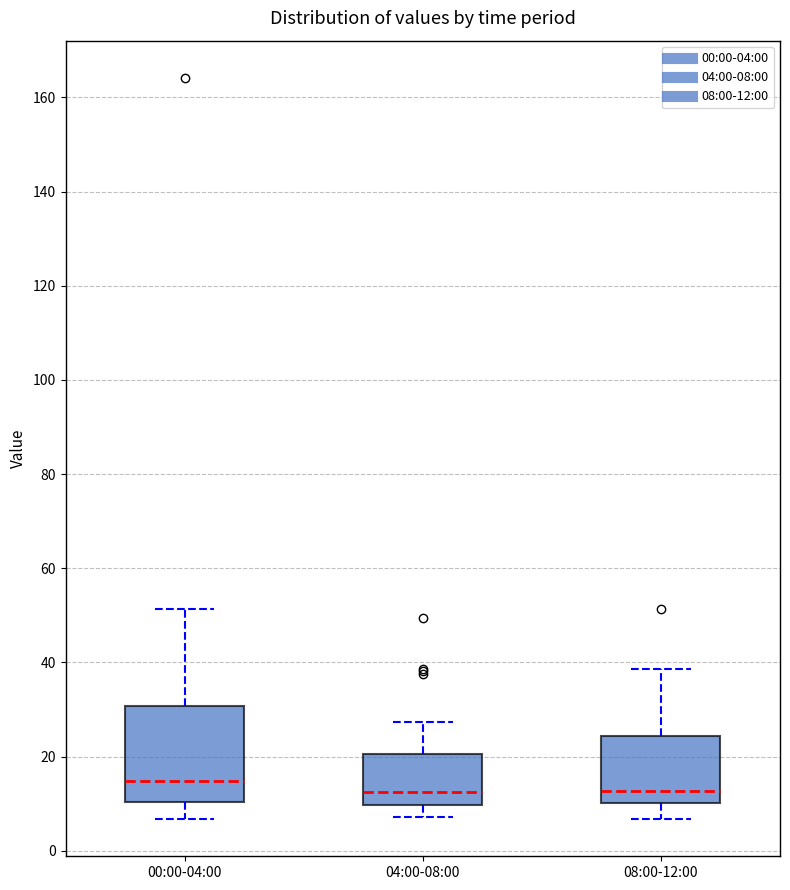

Reading left to right, read every box against the y-axis: the position of its median line, the range the box covers, and the ends of its whiskers. The values are not printed on the chart, so give them approximately, as read against the axis.

00:00-04:00: median 14, box 10 to 30, whiskers 6 to 52
04:00-08:00: median 12, box 10 to 20, whiskers 8 to 28
08:00-12:00: median 12, box 10 to 24, whiskers 6 to 38